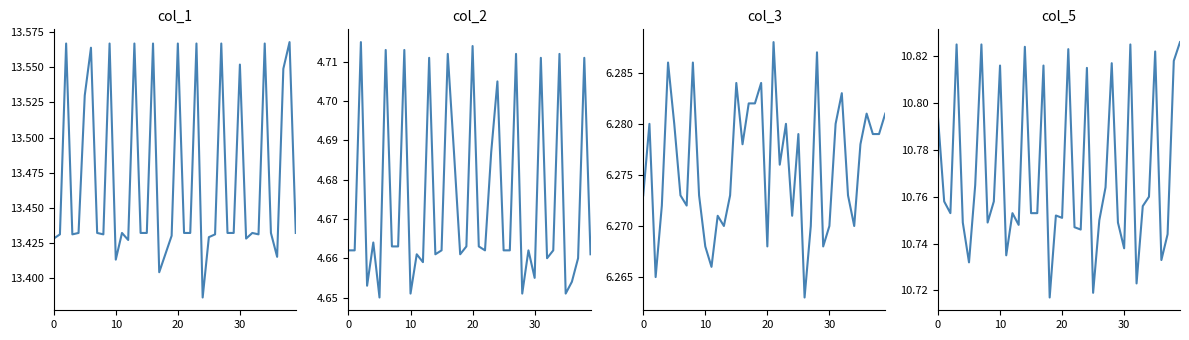

What value does the col_2 series have at 38?

4.7